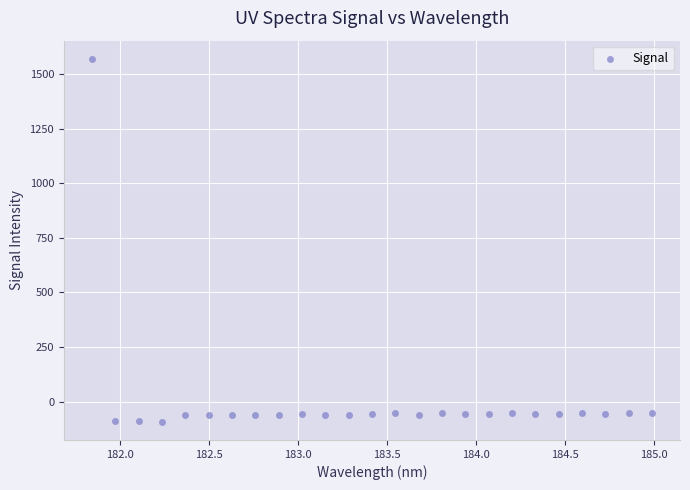

What is the range of Y values (max minus min)?

1664.4